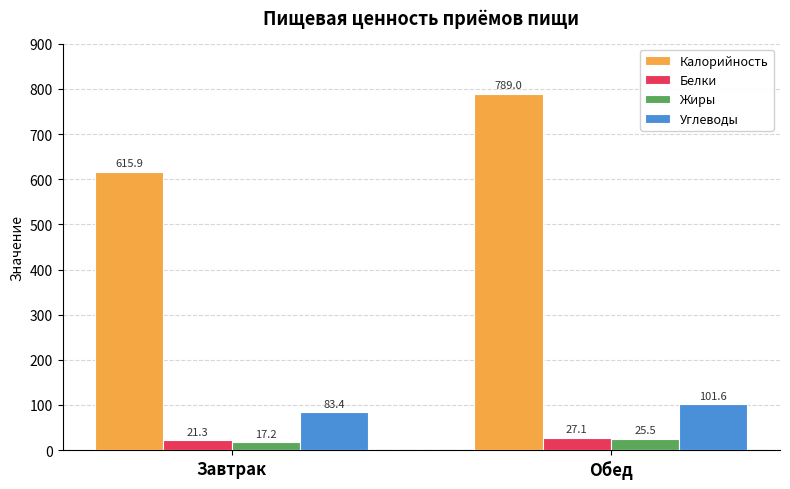

What is the sum of all Белки values?

48.4